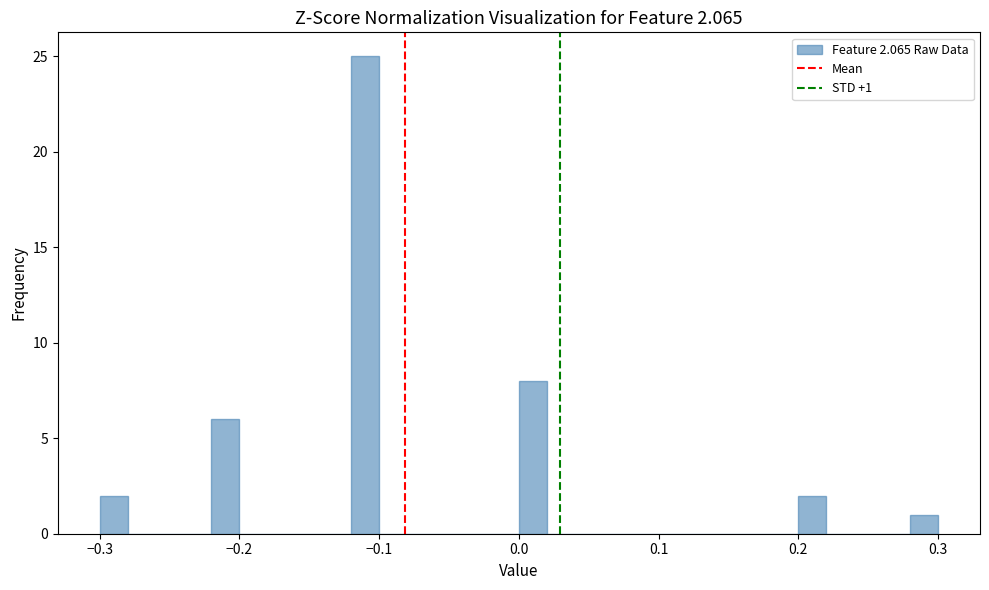

Around what value on the x-axis is the tallest bar? Give the approximate position of its centre, as read against the axis.

-0.11